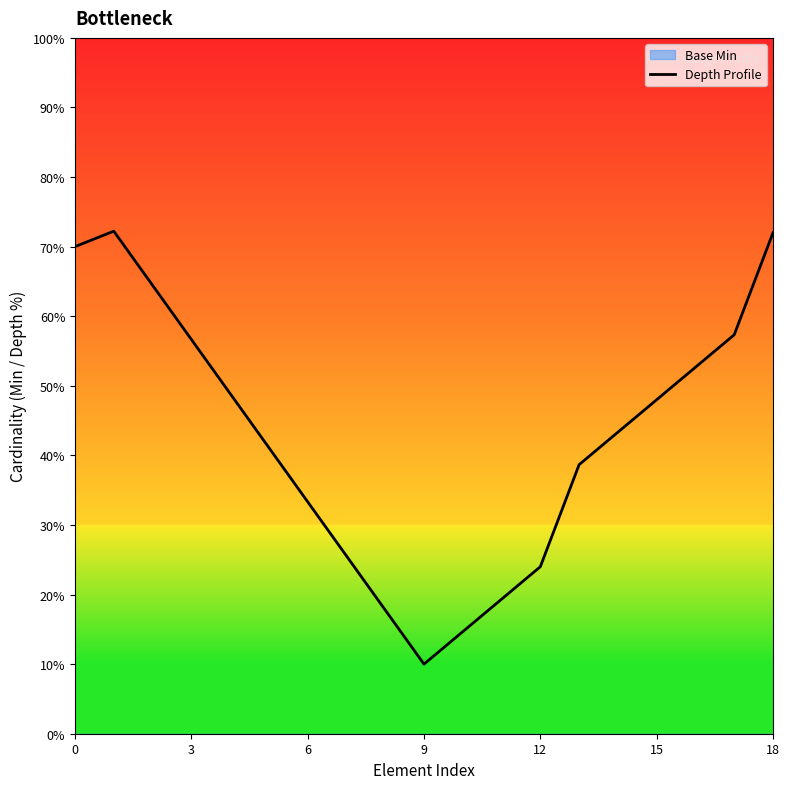

What is the value of the 14th point from the left?

38.7